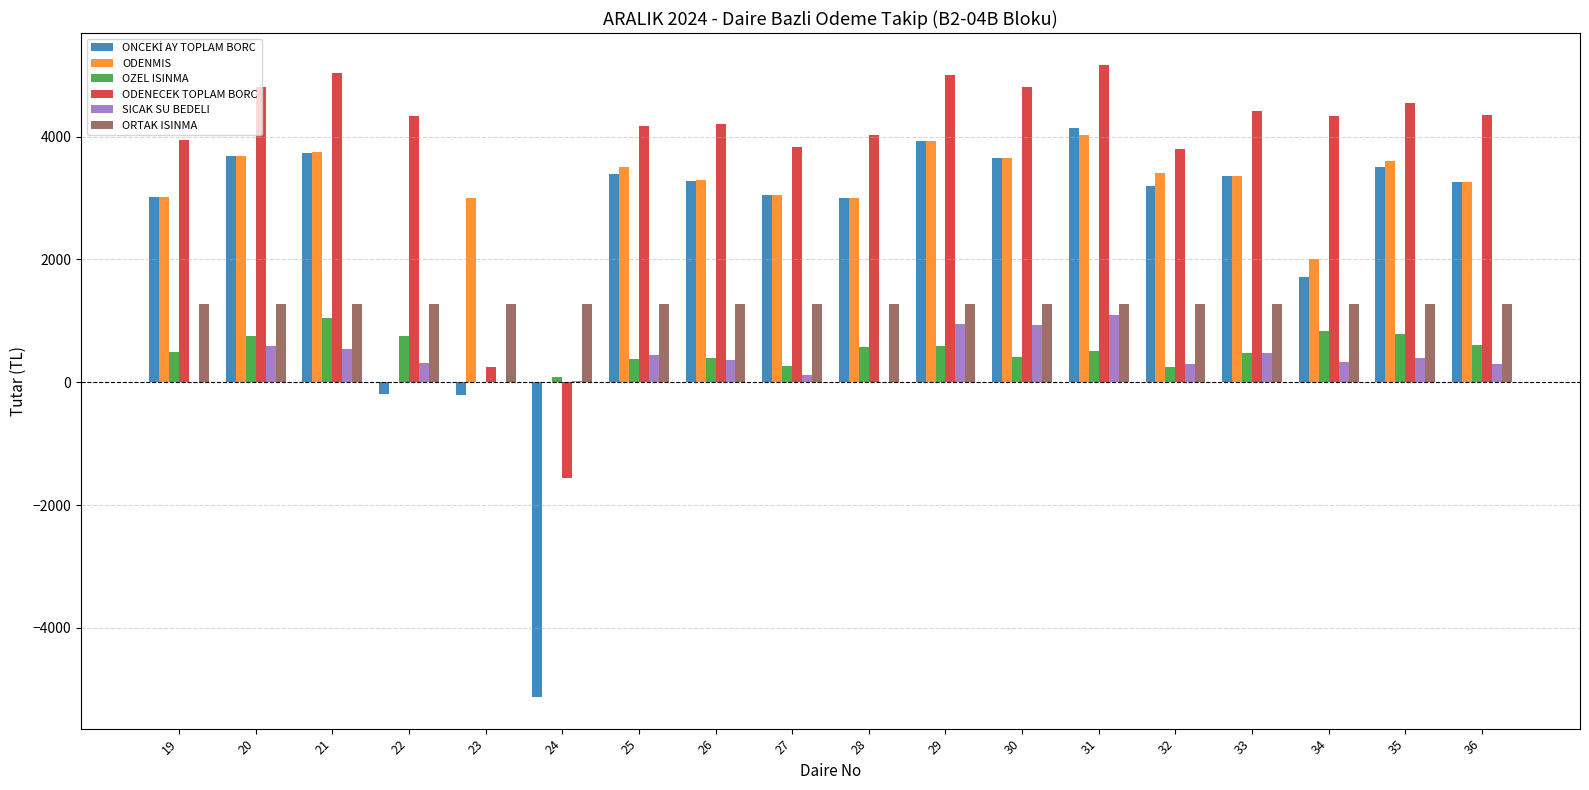

What is the sum of all ODENECEK TOPLAM BORC values?

69471.5